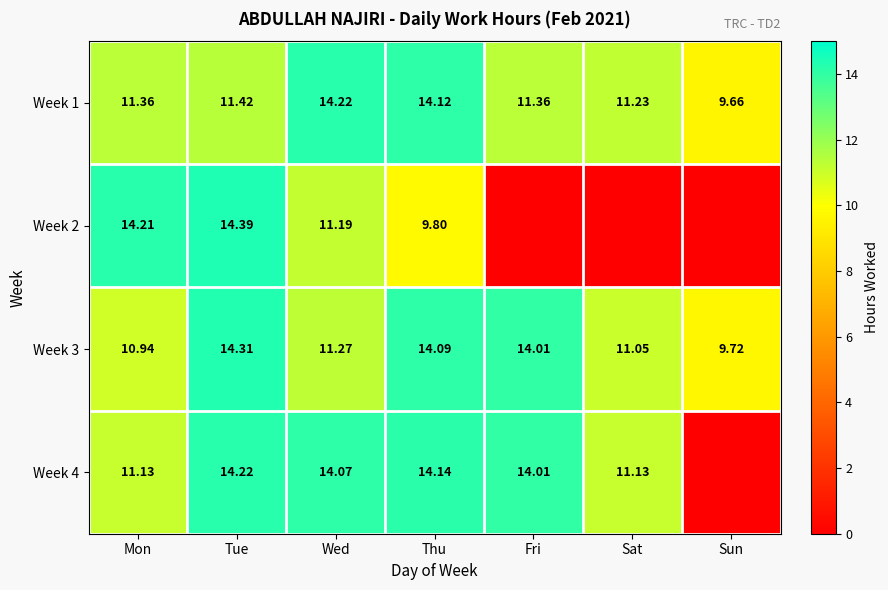

How many values in the Week 3 series exceed 11?

5